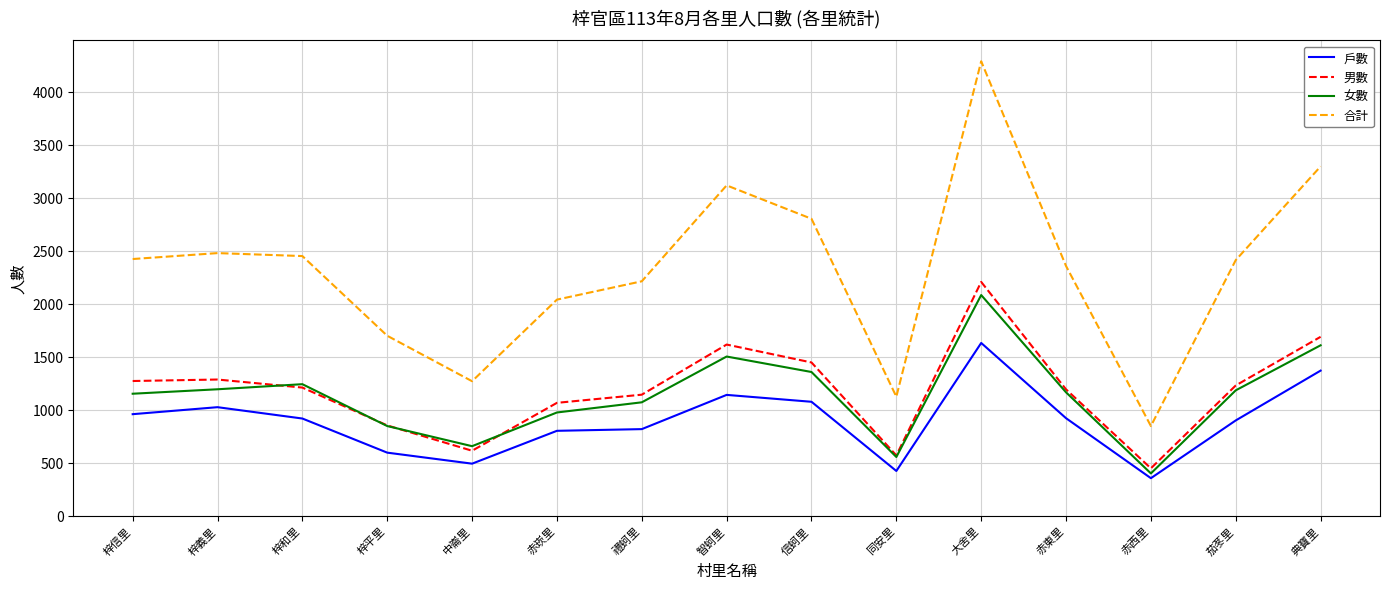

What is the difference between the second highest and second lowest values in the 戶數 series?

947